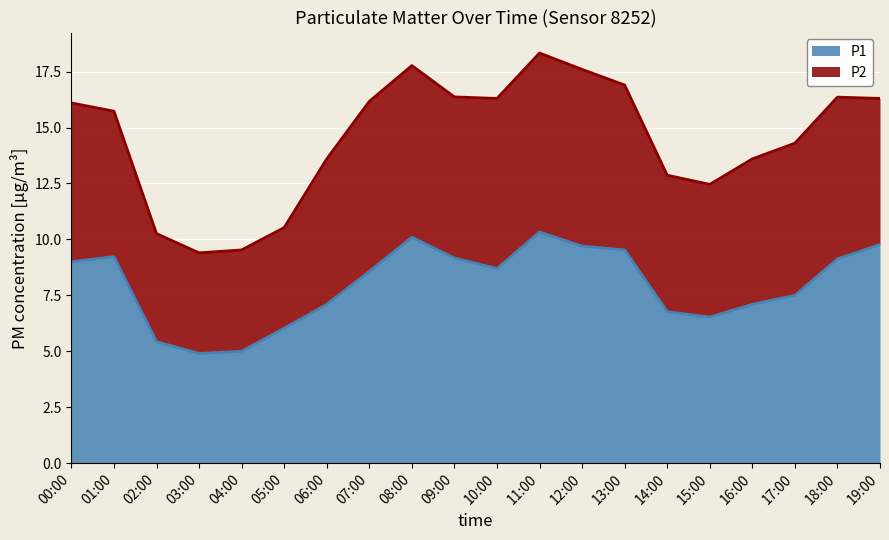

Does the chart display data point markers on the line(s)?

No